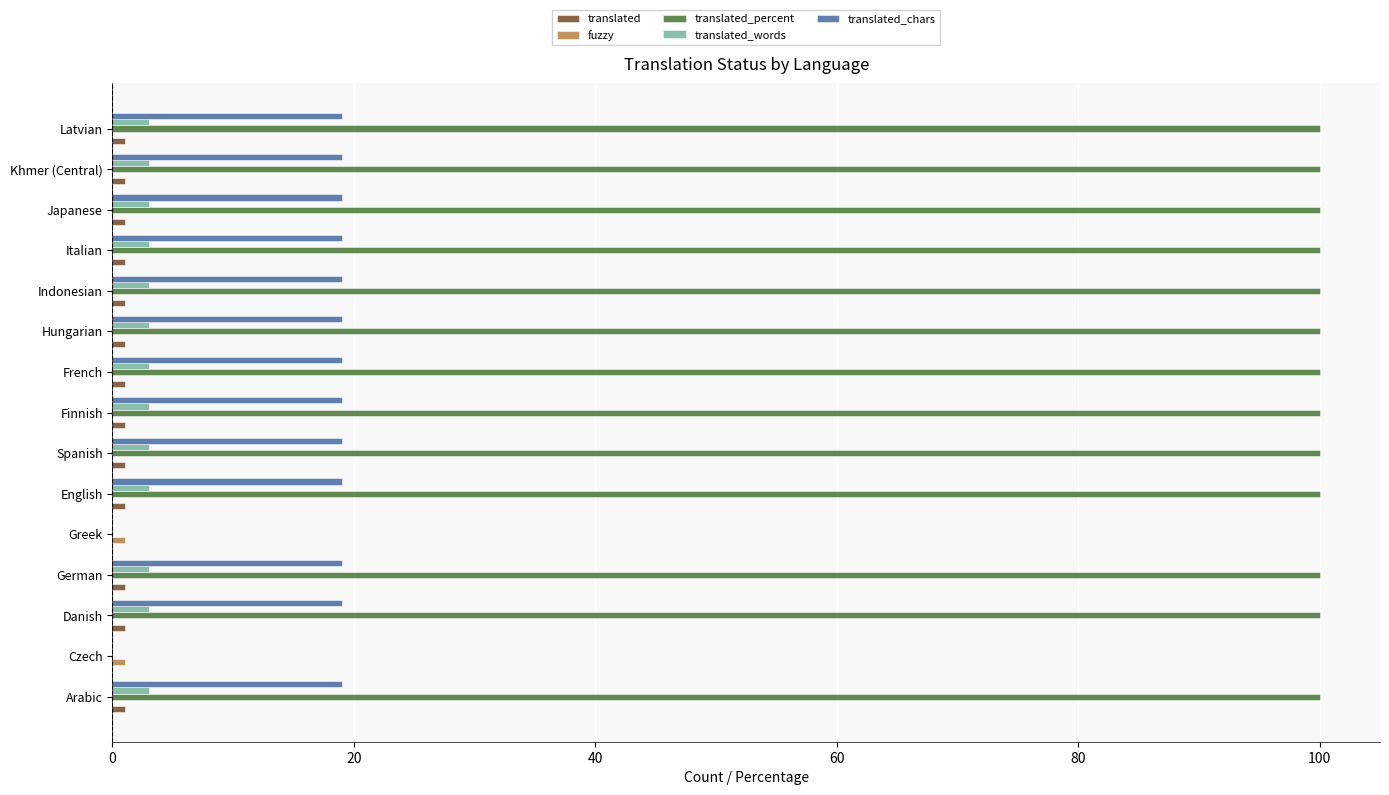

What is the maximum value shown in the chart?

100